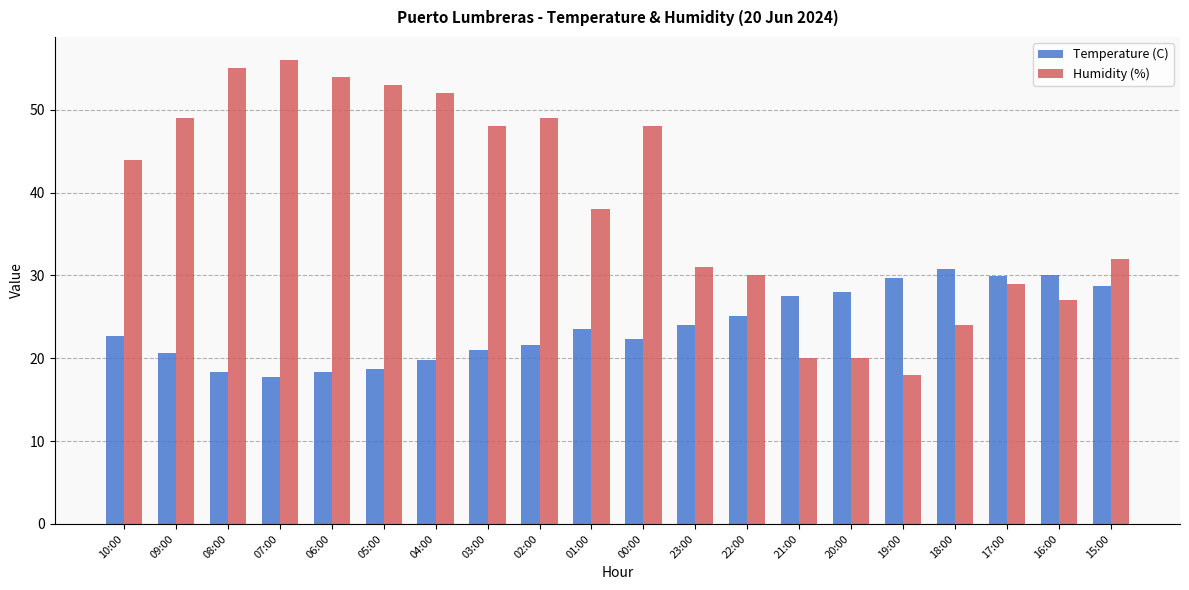

Between 04:00 and 19:00, which series saw the biggest shift?

Humidity (%)